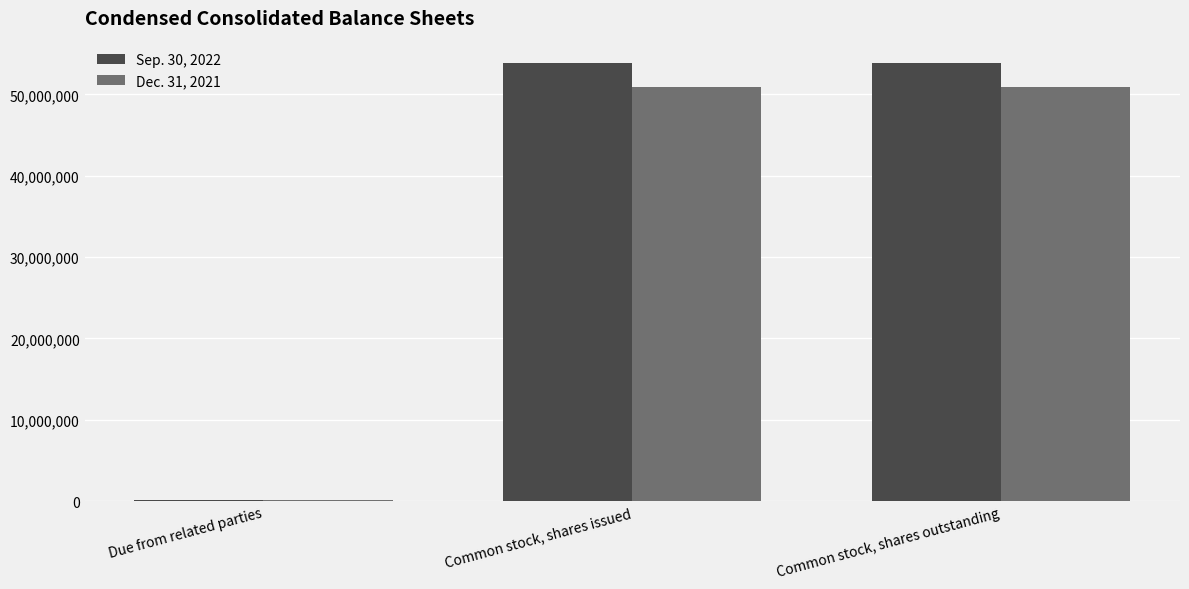

True or false: Sep. 30, 2022 has a value of 53903405 at Common stock, shares issued.

True